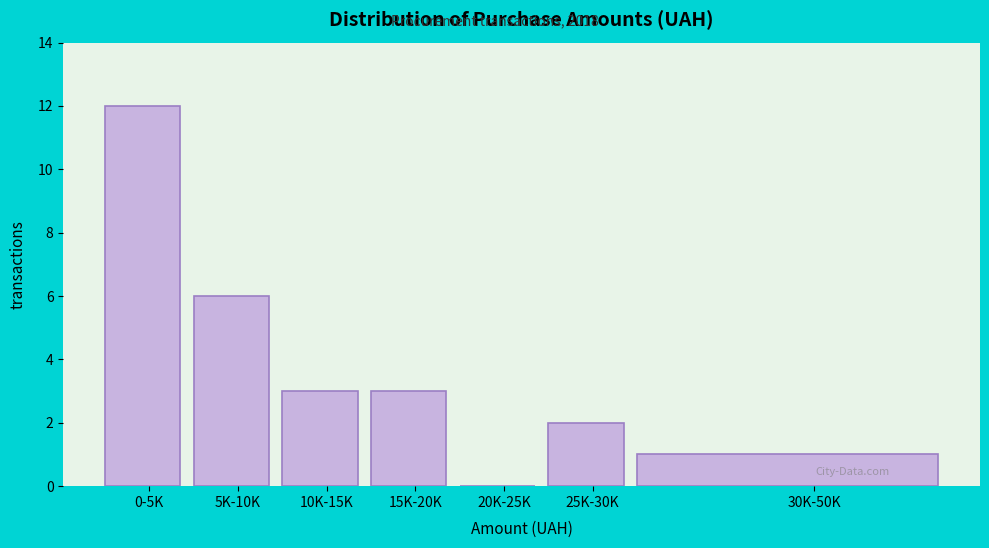

Reading left to right, transcribe all the data shown in this chart.

0-5K=12	5K-10K=6	10K-15K=3	15K-20K=3	20K-25K=0	25K-30K=2	30K-50K=1